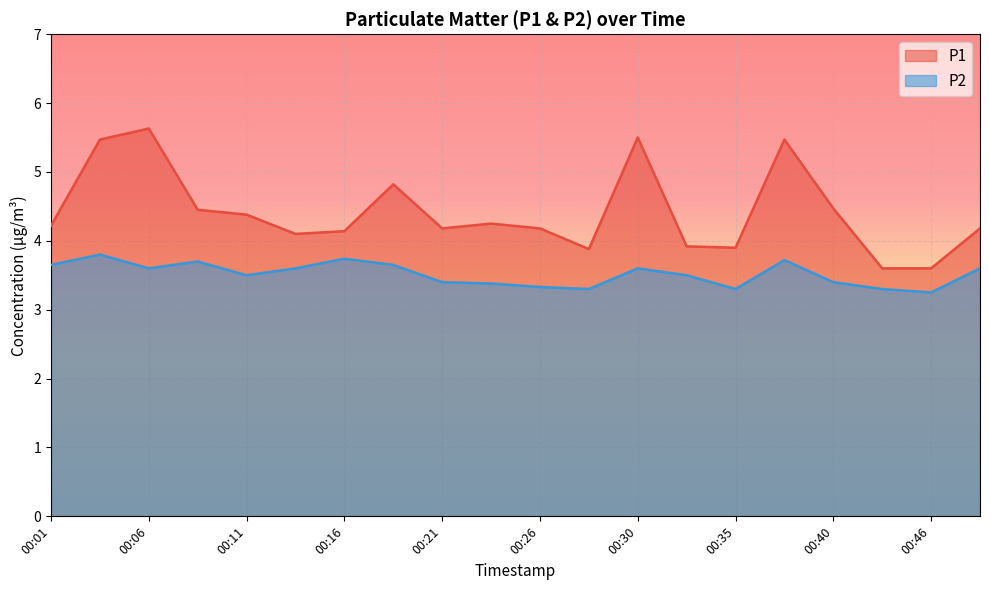

Rank the series at 00:33 from lowest to highest value.

P2, P1